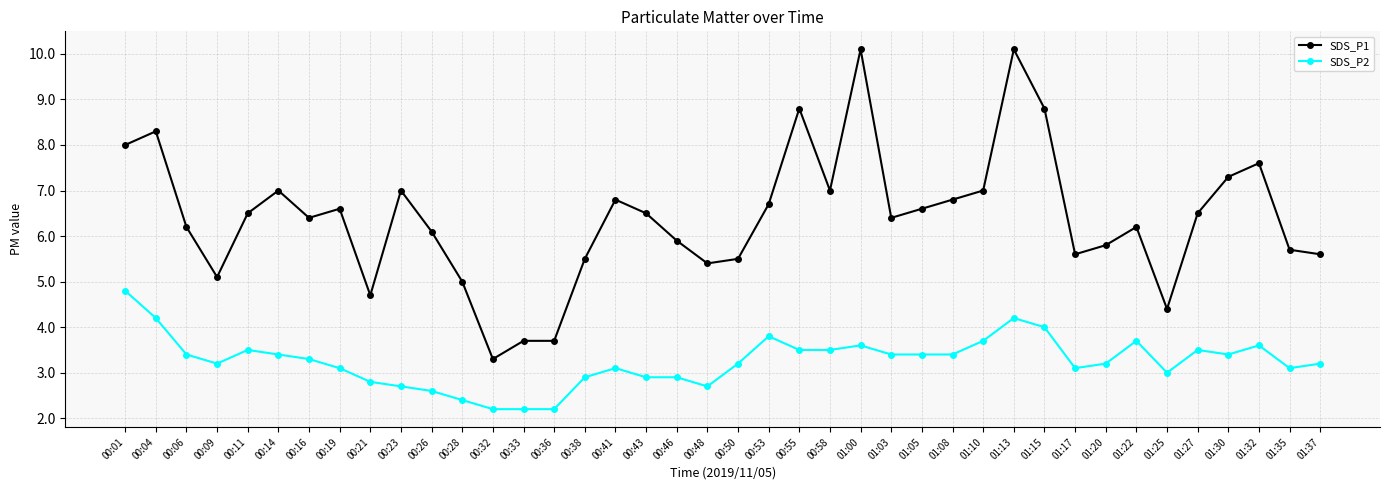

The value of SDS_P1 at 01:03 is 6.4. True or false?

True